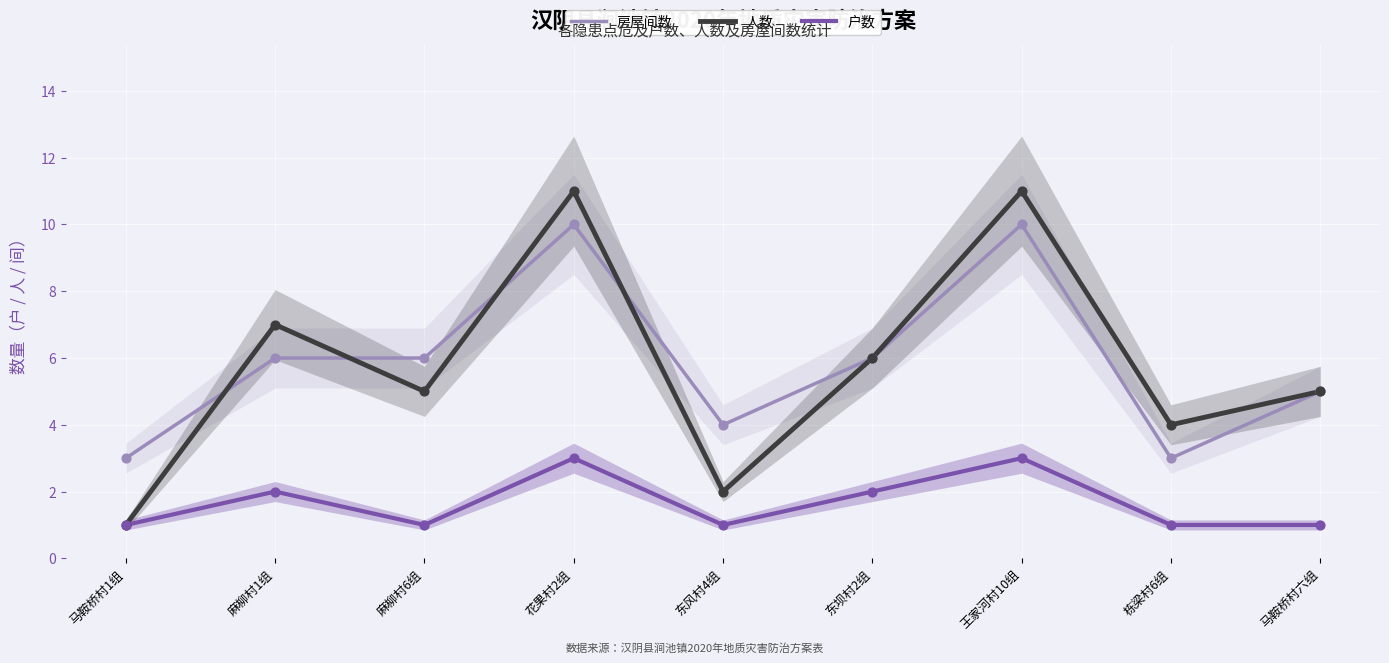

Which series has the largest total across all categories?

房屋间数